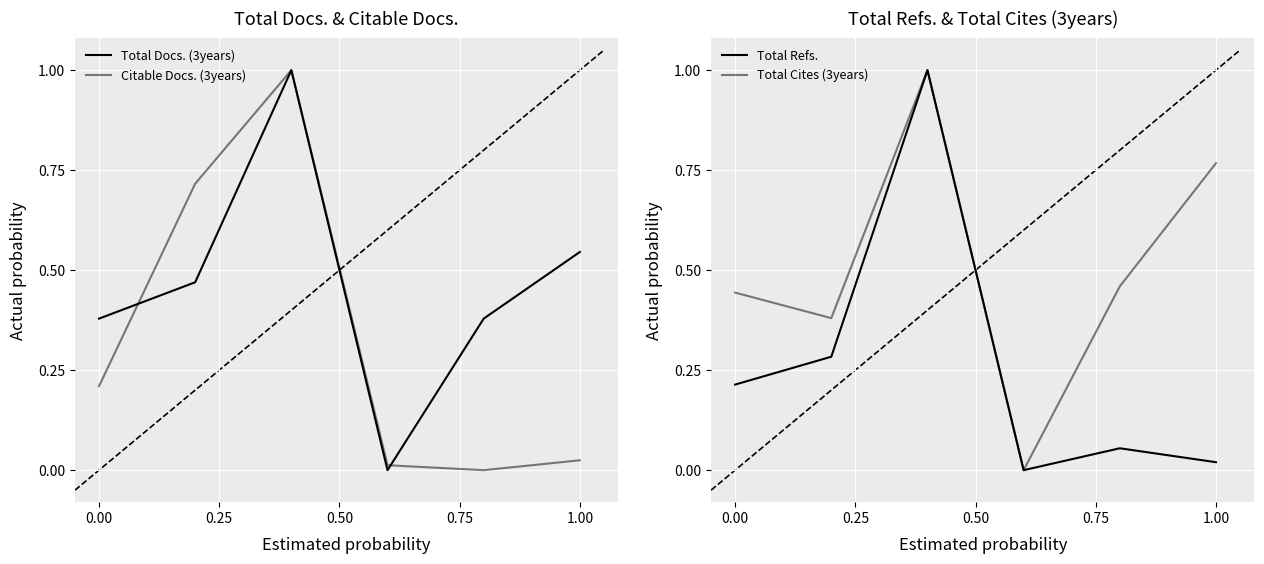

The value of Citable Docs. (3years) at 0.75 is 0.0. True or false?

False